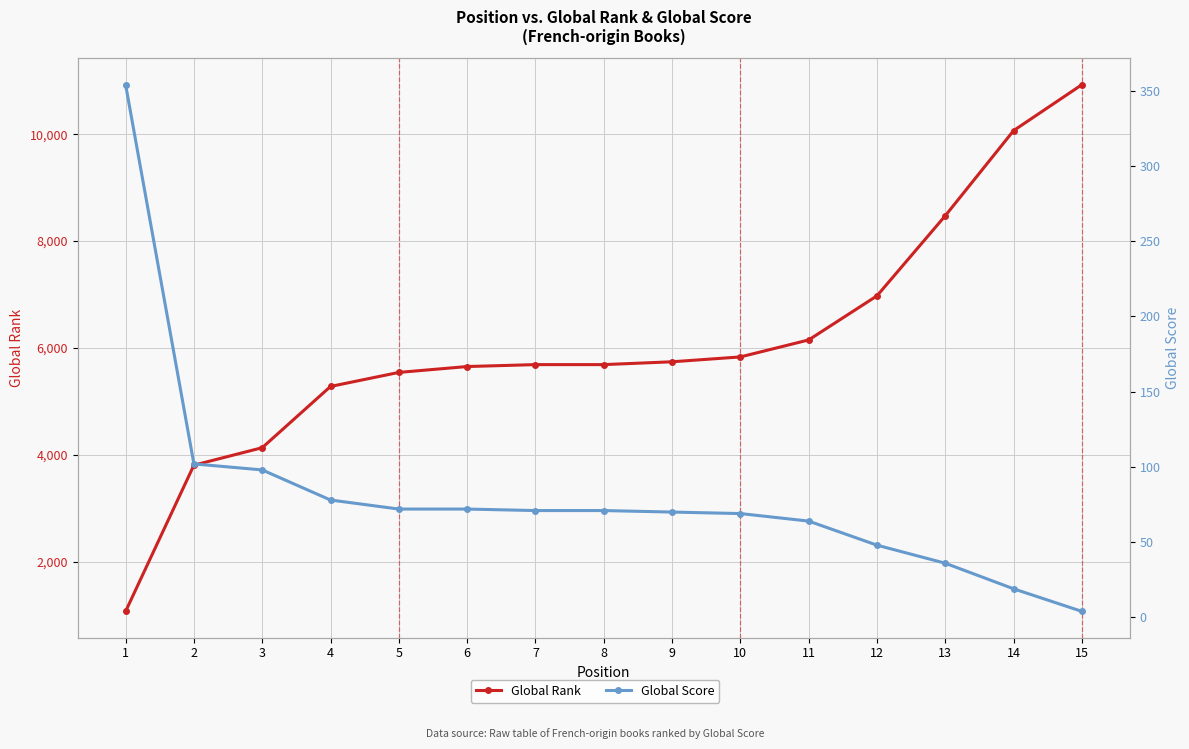

Is this an area chart (filled region under the line)?

No